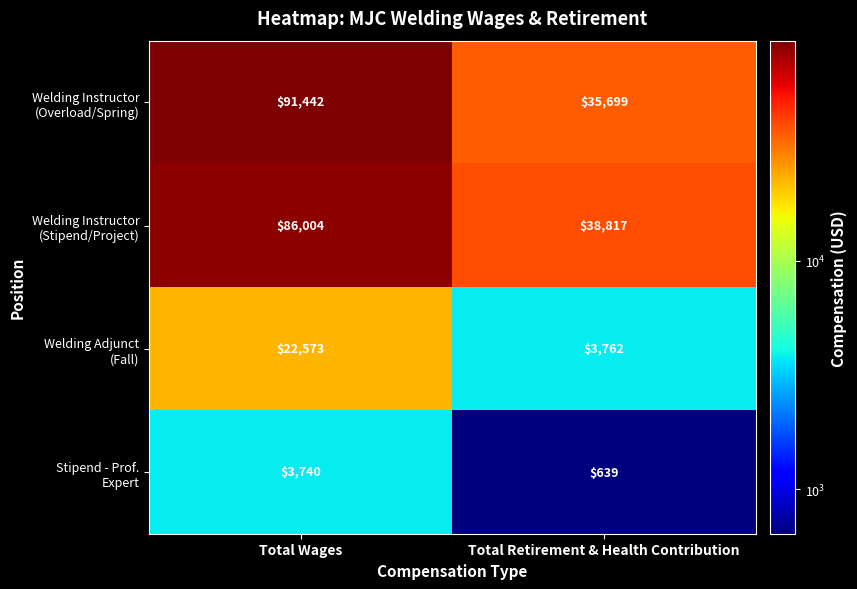

What is the spread (max minus min) of values at Total Wages?

87702